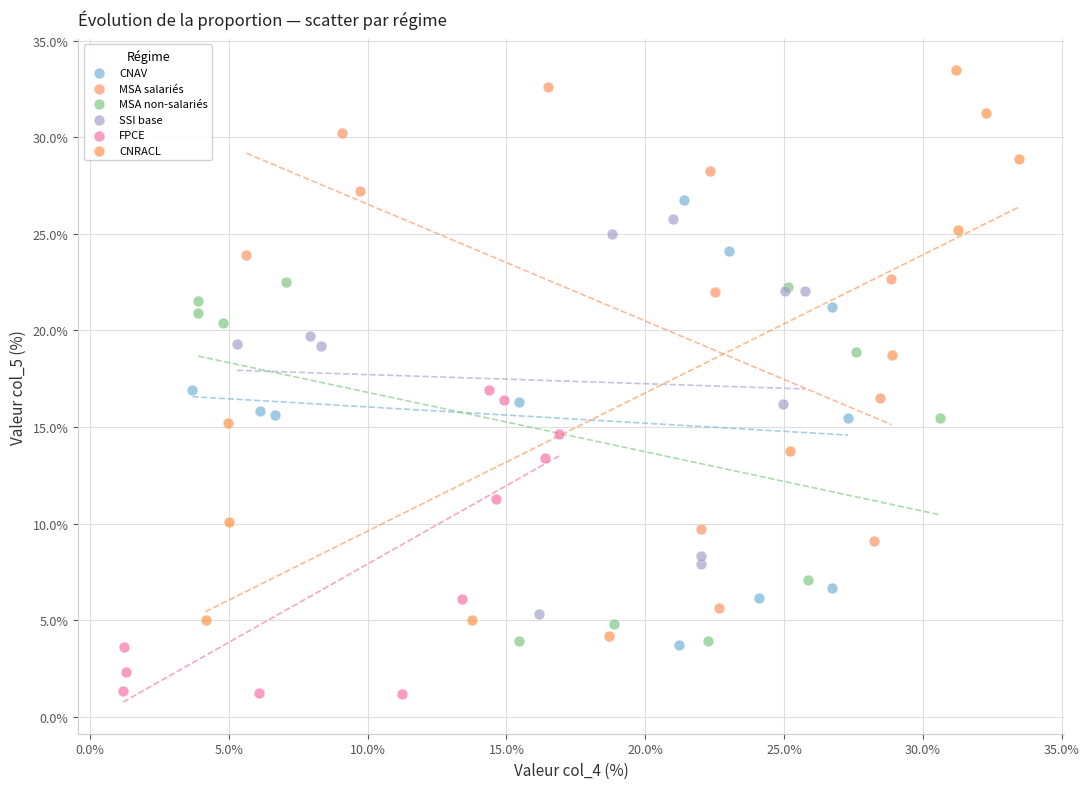

Which series has the largest Y range (max minus min)?

CNRACL